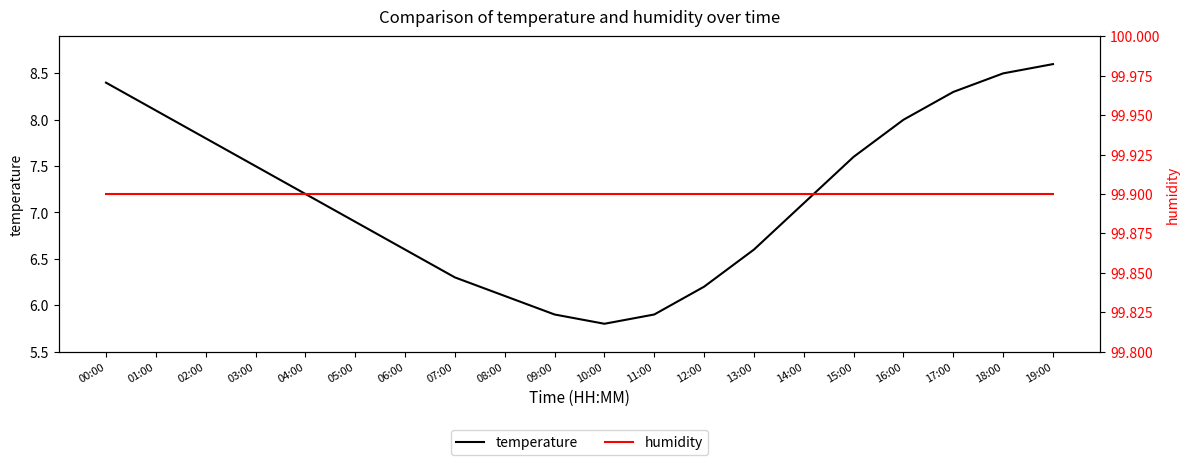

At how many categories does at least one series exceed 19?

20